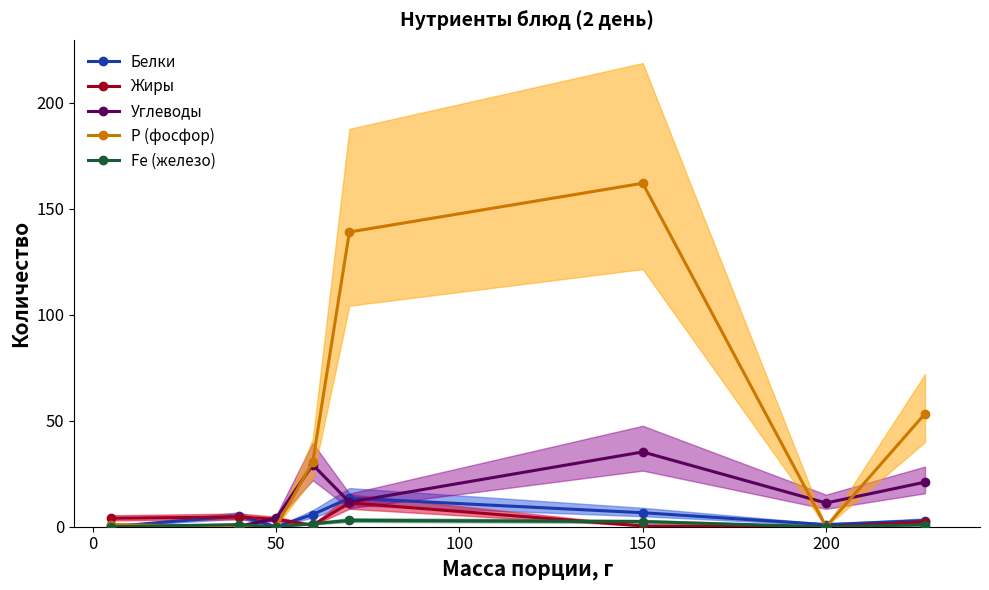

How many distinct data groups are displayed?

5